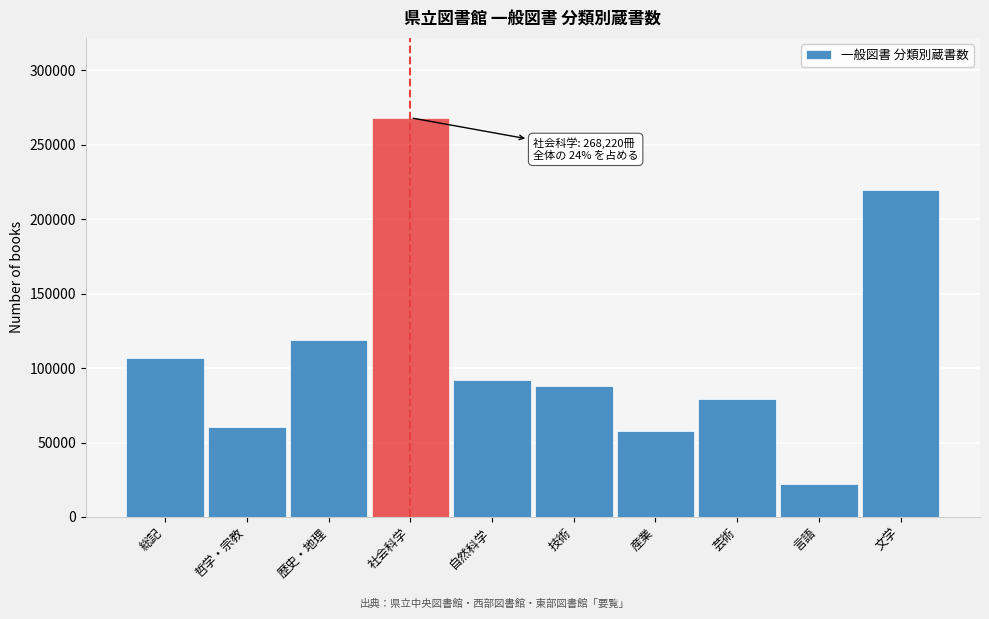

Reading left to right, transcribe all the data shown in this chart.

107132	60576	118966	268220	92334	88164	57448	79324	22379	219912